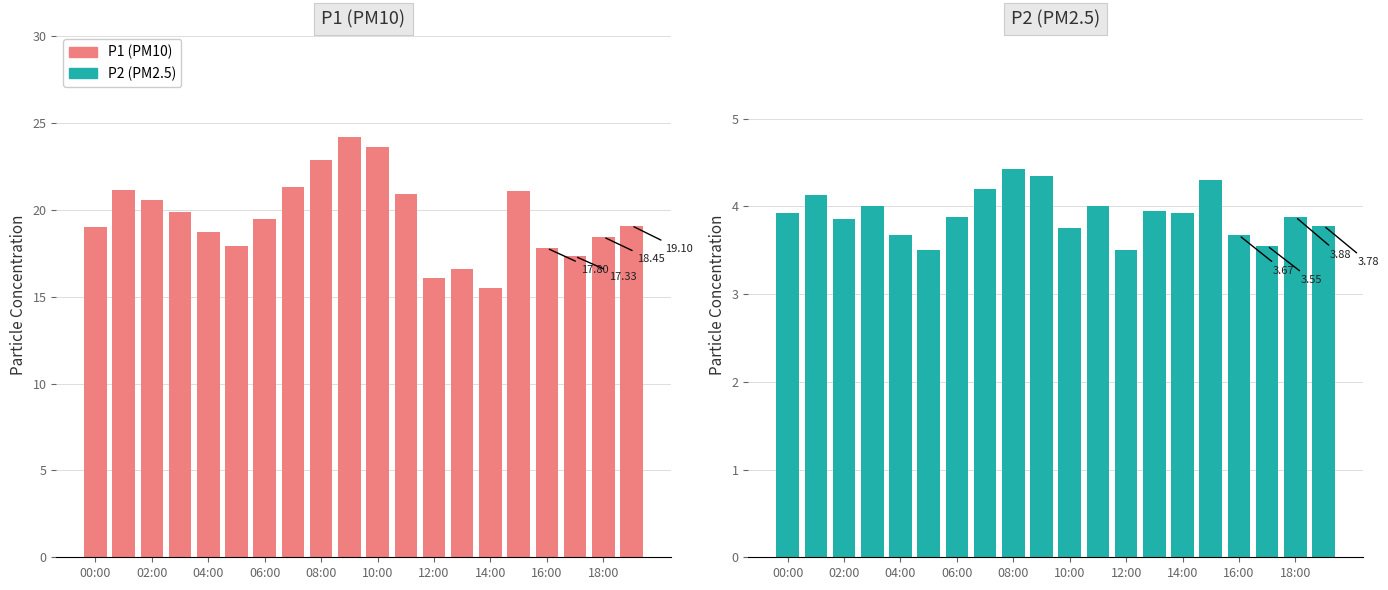

List the series in order of their peak value, lowest first.

P2 (PM2.5), P1 (PM10)